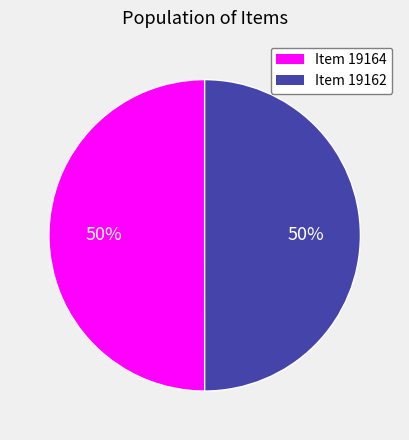

Combined, do Item 19162 and Item 19164 account for over 50%?

Yes